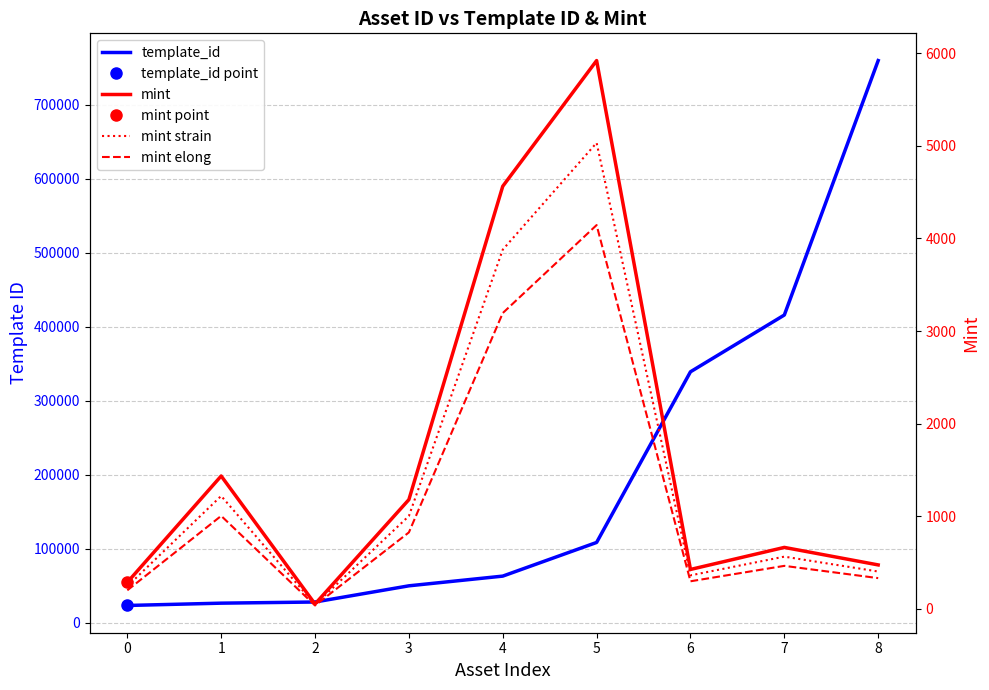

Where is the first local maximum for mint strain?

1